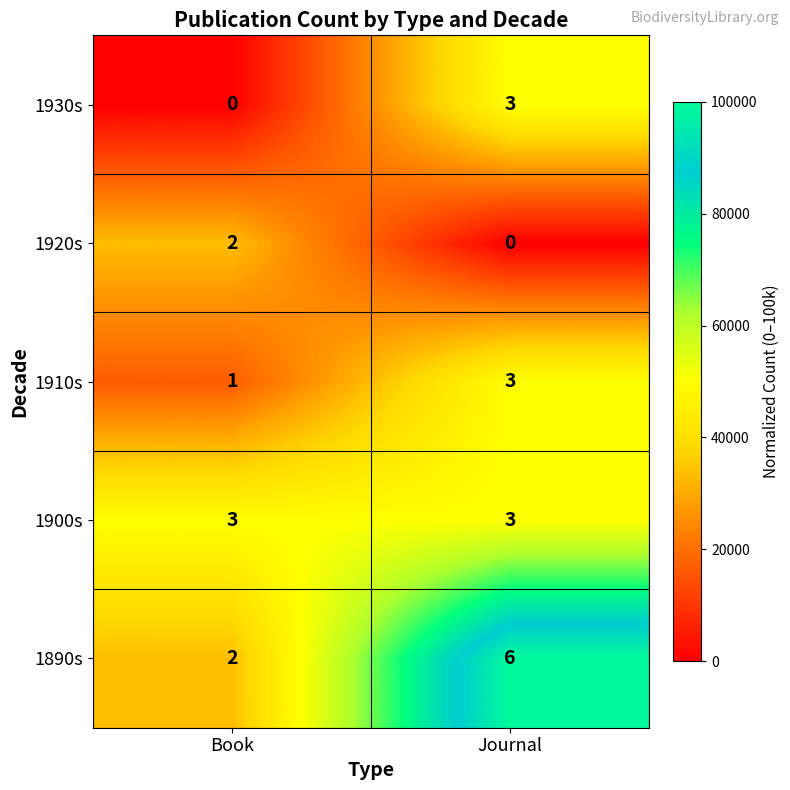

True or false: 1920s has a value of 0 at Journal.

True